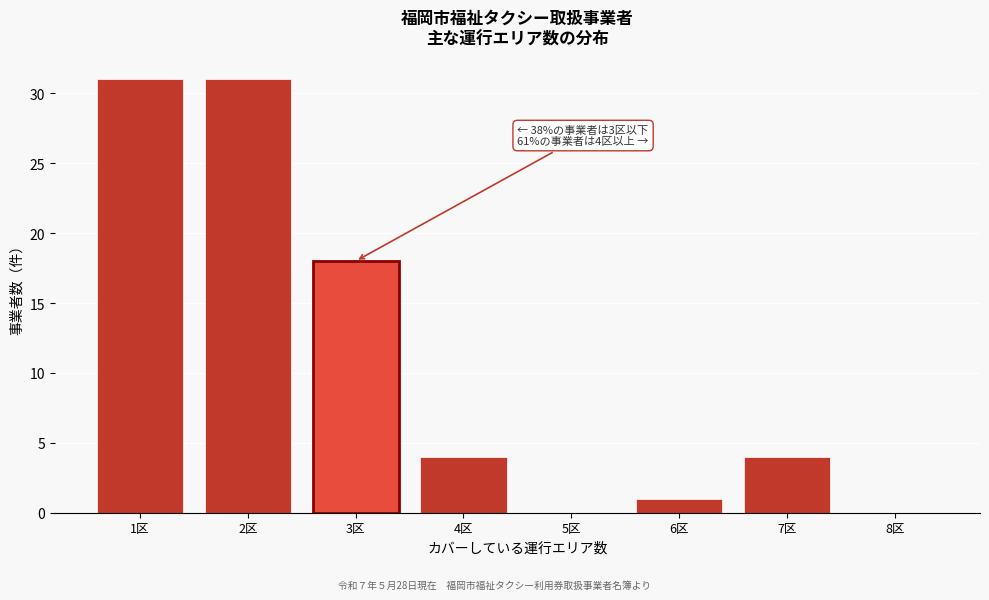

Reading left to right, transcribe all the data shown in this chart.

1区=31	2区=31	3区=18	4区=4	5区=0	6区=1	7区=4	8区=0